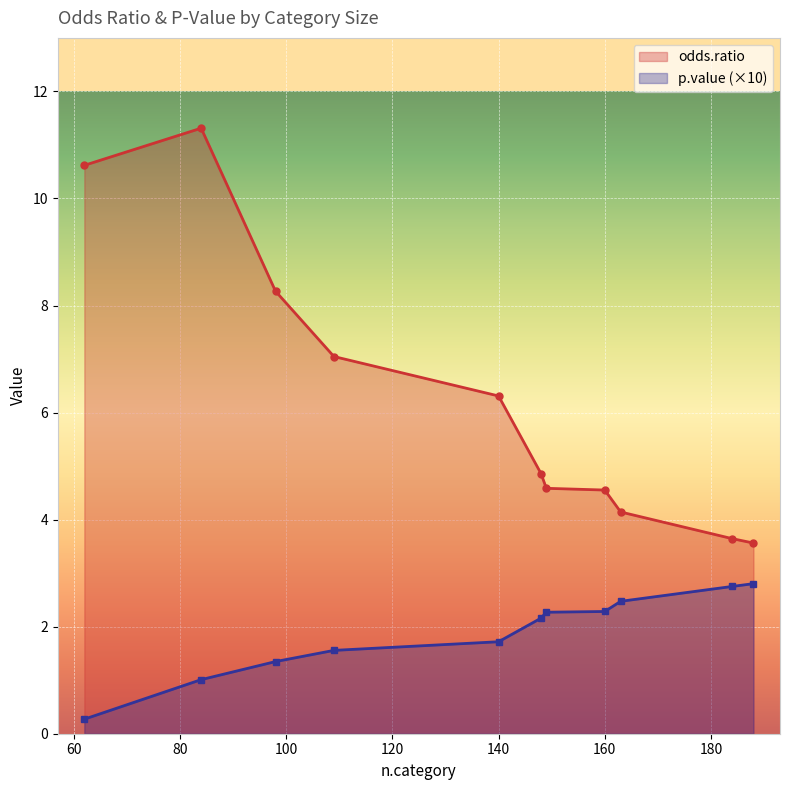

True or false: odds.ratio and p.value cross at least once.

False